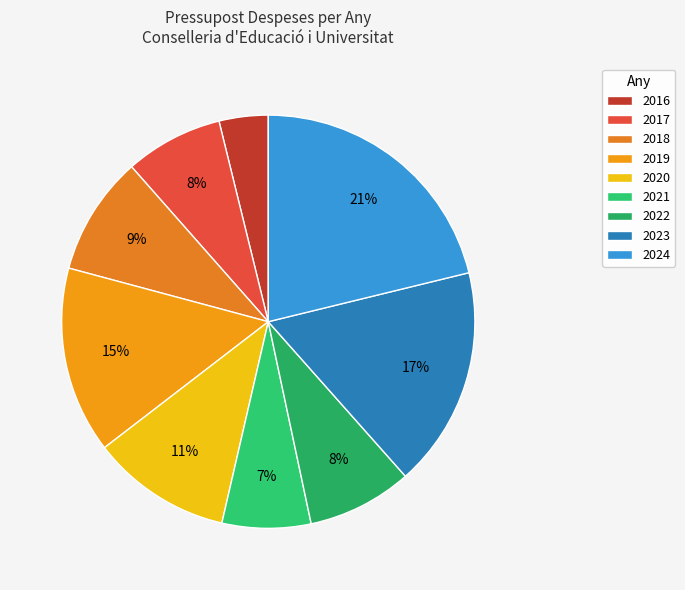

To the nearest percent, what is the difference between the largest and smallest slice percentages?

17%